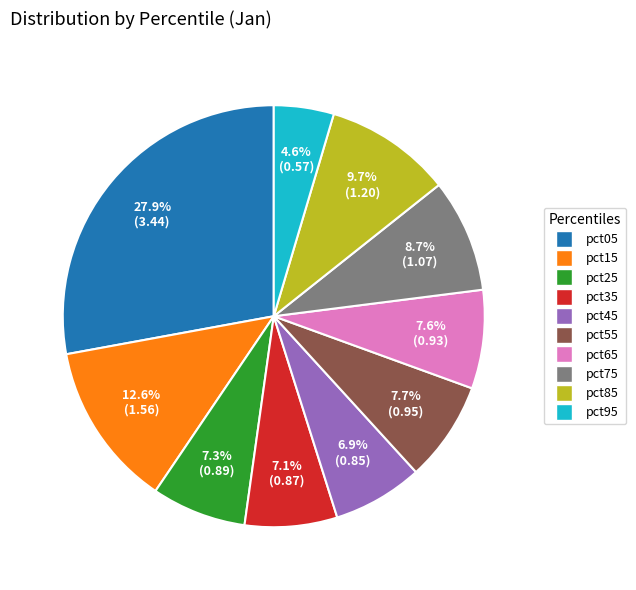

How much of the chart is everything except pct35?

92.9%